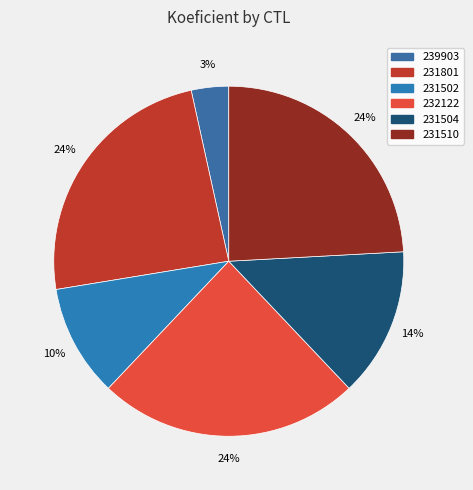

How many slices are in this pie chart?

6